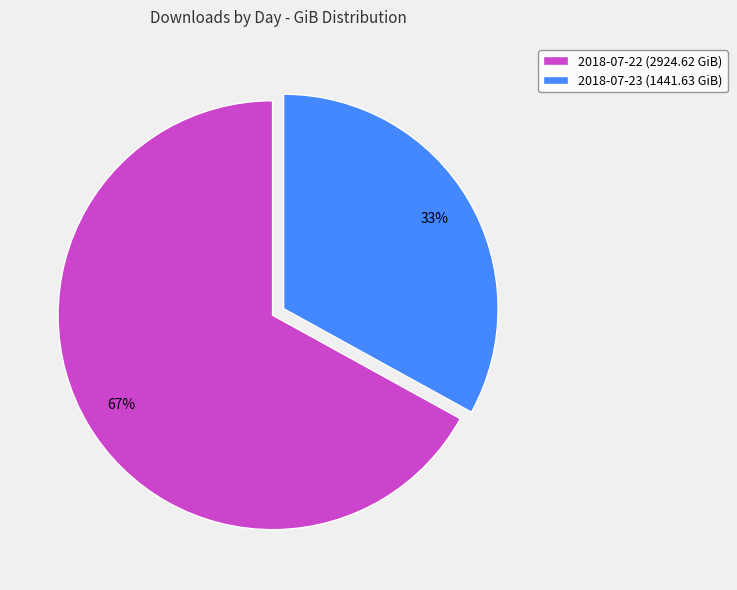

Which slice is the largest?

2018-07-22